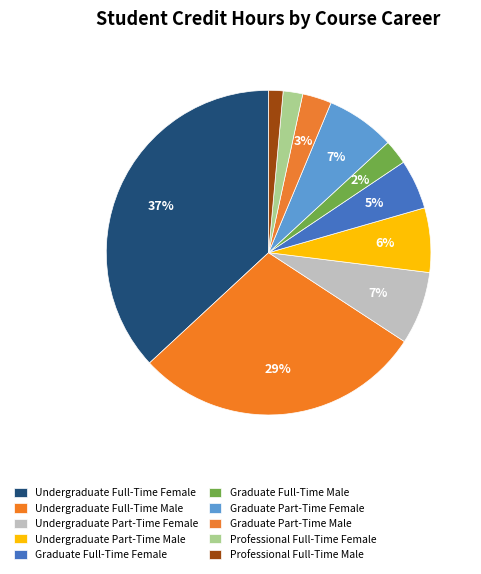

What percentage is the Professional Full-Time Female slice, to the nearest percent?

2%